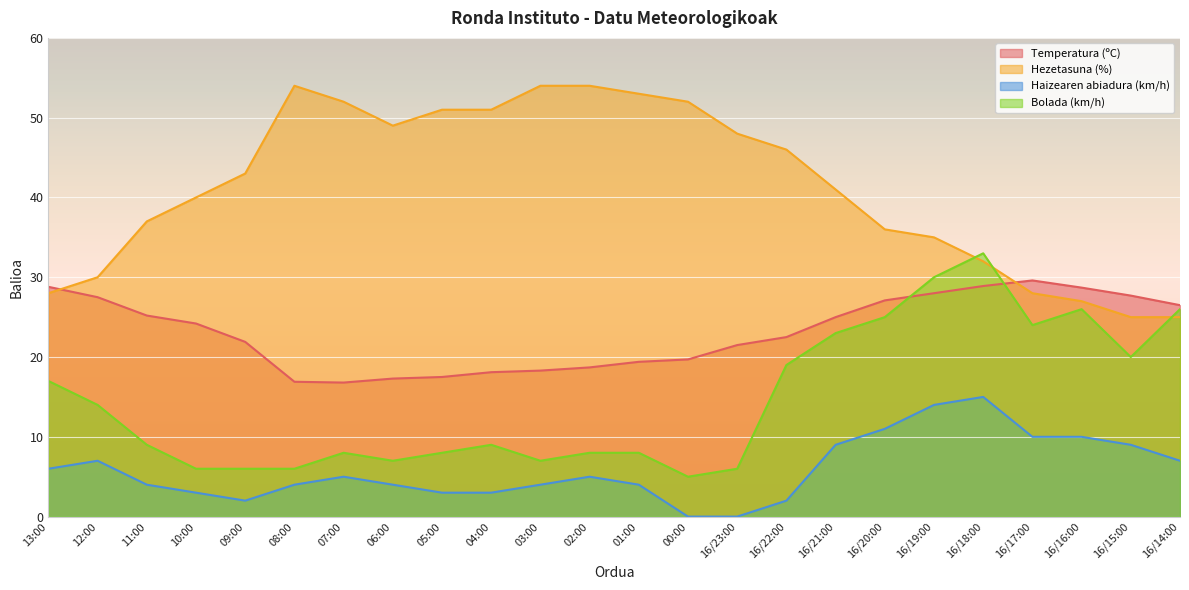

What is the sum of the Hezetasuna (%) values at 07:00 and 11:00?

89.0